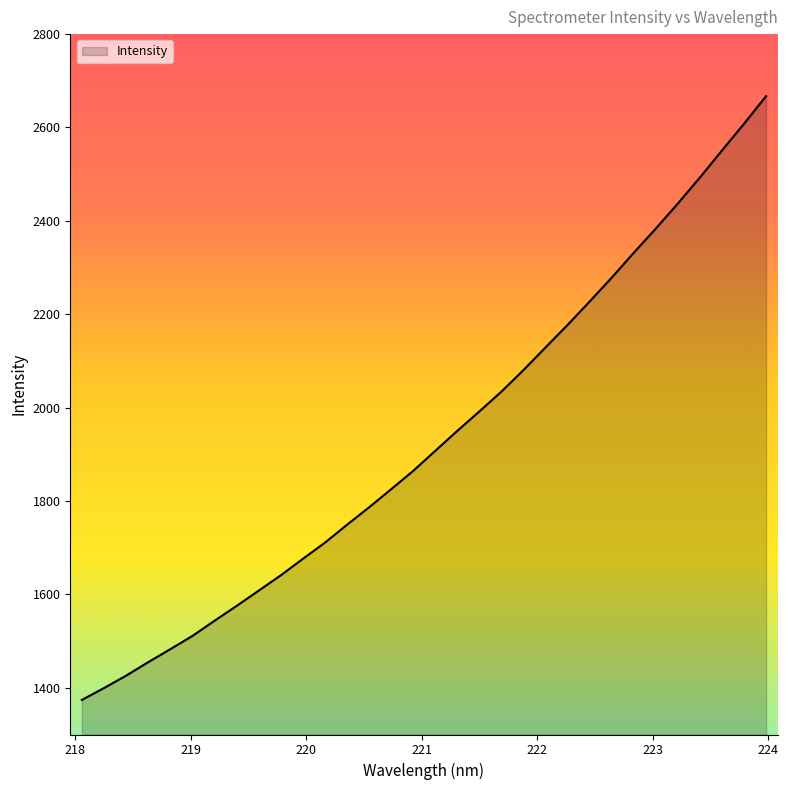

What is the greatest value displayed?

2667.1